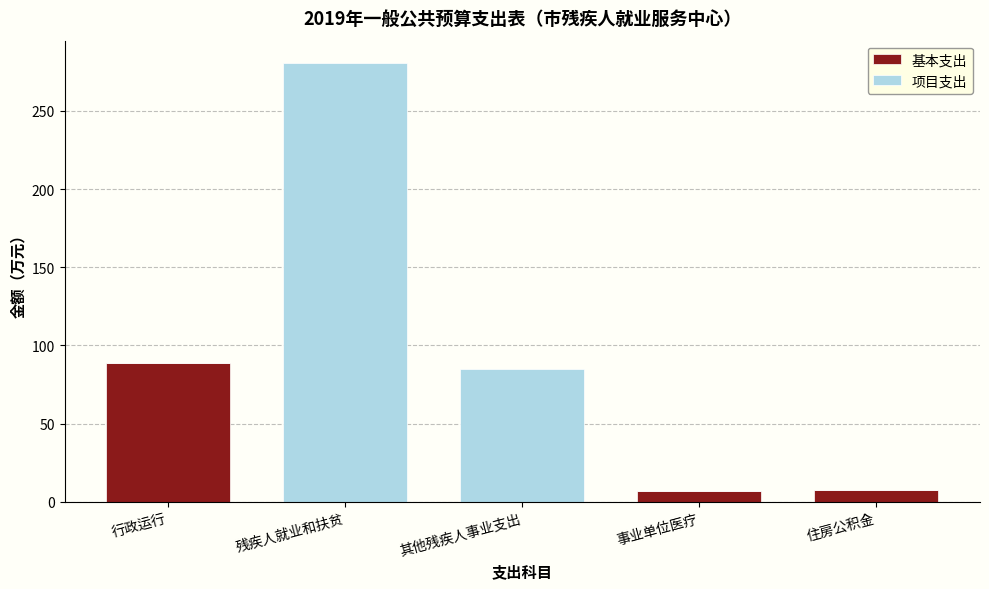

What is the sum of the 基本支出 values at 残疾人就业和扶贫 and 事业单位医疗?

7.0